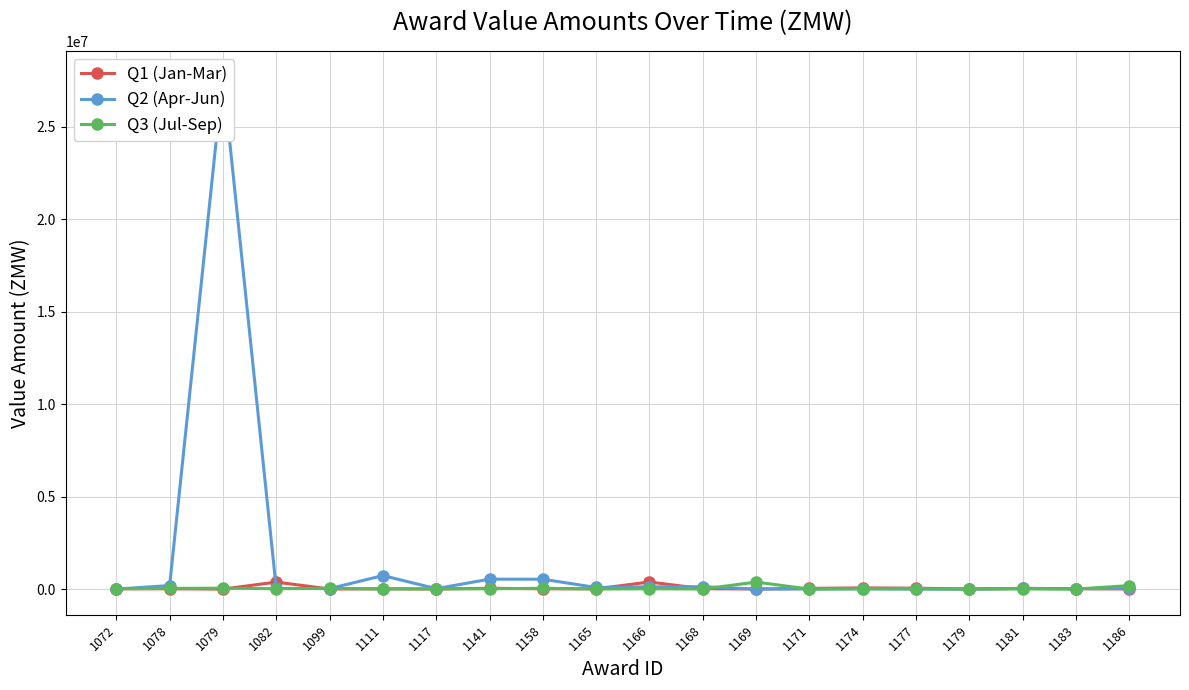

How many lines are shown in the chart?

3